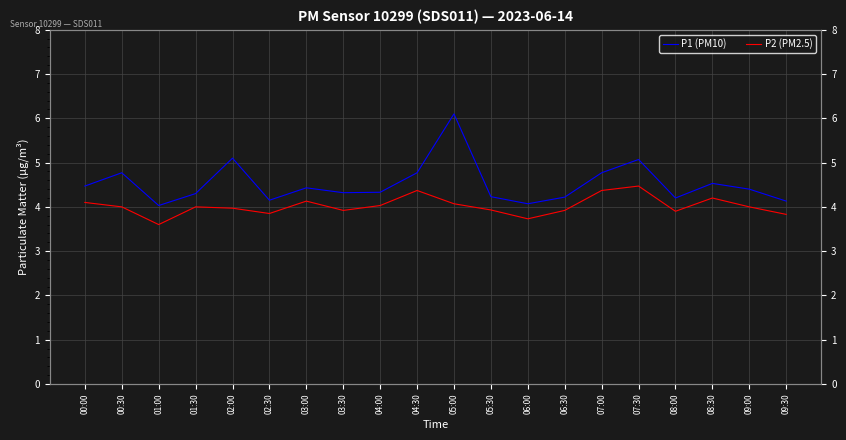

Reading left to right, transcribe all the data shown in this chart.

P1 (PM10): 4.5	4.8	4.0	4.3	5.1	4.2	4.4	4.3	4.3	4.8	6.1	4.2	4.1	4.2	4.8	5.1	4.2	4.5	4.4	4.1
P2 (PM2.5): 4.1	4.0	3.6	4.0	4.0	3.9	4.1	3.9	4.0	4.4	4.1	3.9	3.7	3.9	4.4	4.5	3.9	4.2	4.0	3.8